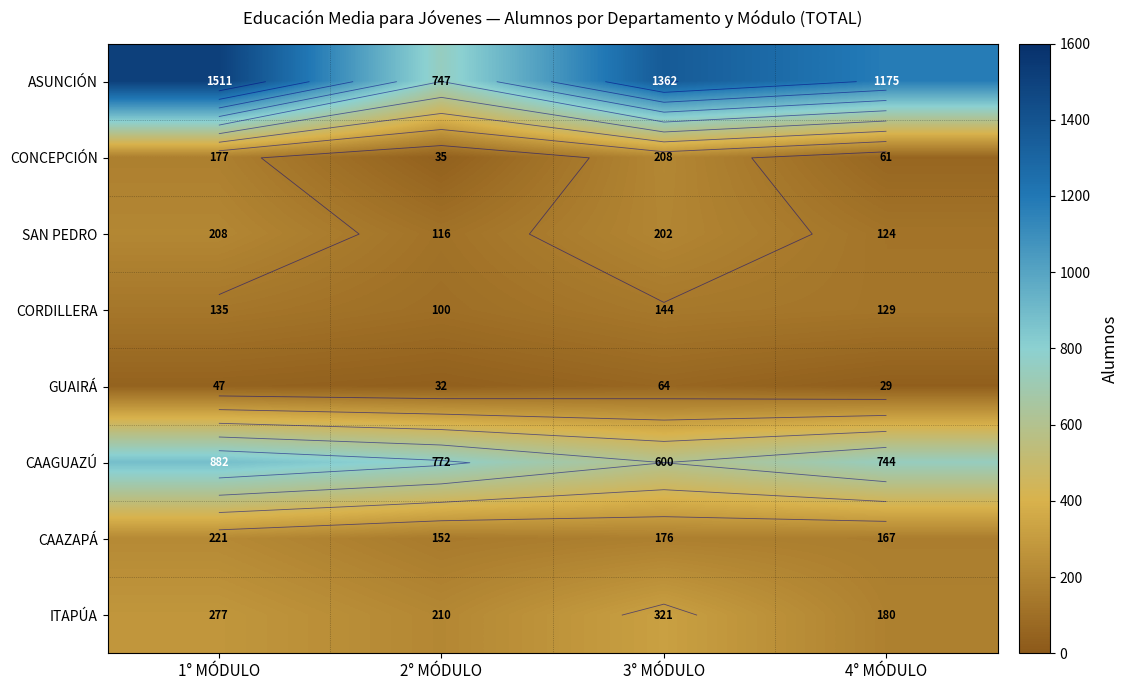

Rank the series by their maximum value, from highest to lowest.

ASUNCIÓN, CAAGUAZÚ, ITAPÚA, CAAZAPÁ, CONCEPCIÓN, SAN PEDRO, CORDILLERA, GUAIRÁ